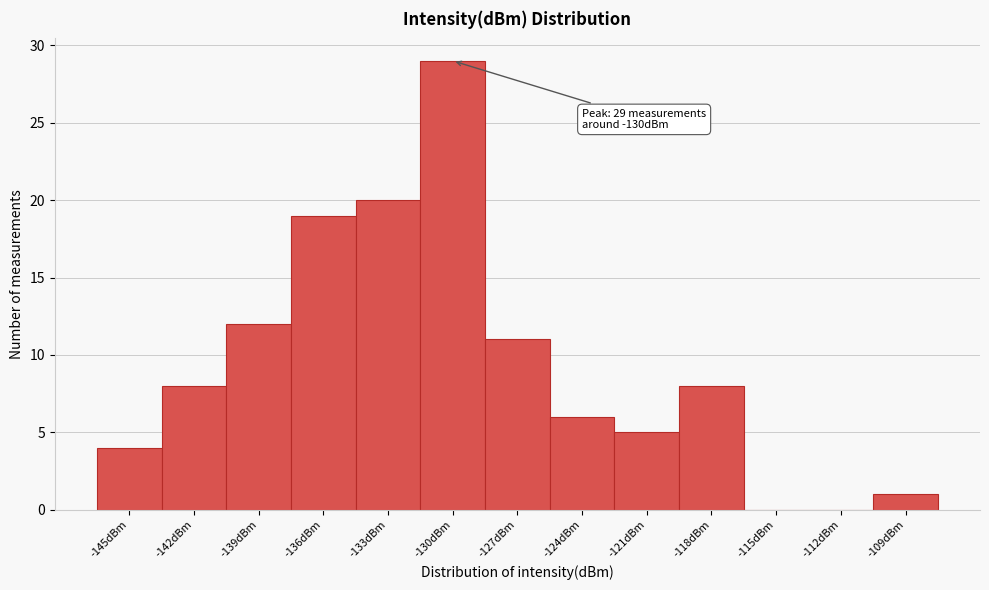

Reading left to right, what are all the values shown in this chart?

-145dBm=4	-142dBm=8	-139dBm=12	-136dBm=19	-133dBm=20	-130dBm=29	-127dBm=11	-124dBm=6	-121dBm=5	-118dBm=8	-115dBm=0	-112dBm=0	-109dBm=1